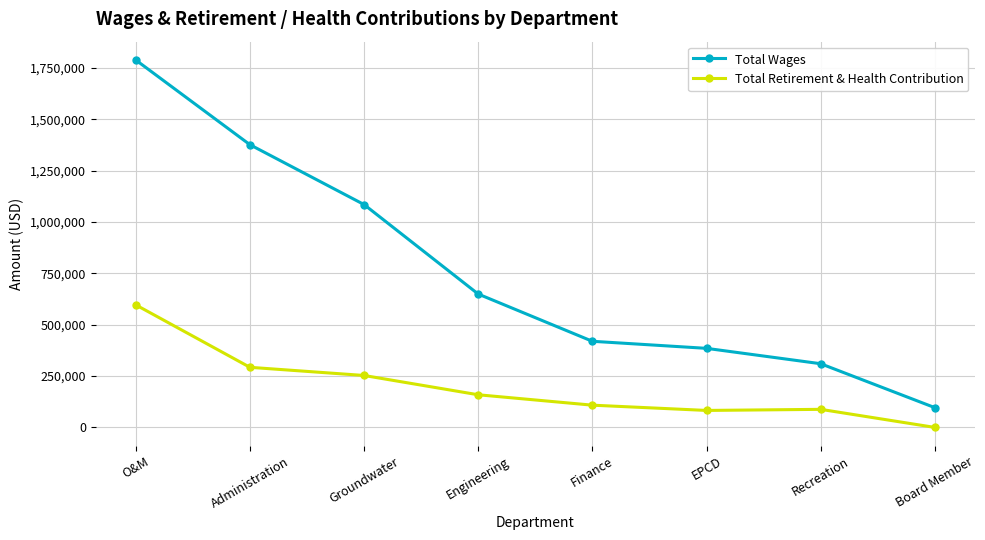

What is the difference between the second highest and second lowest values in the Total Retirement & Health Contribution series?

210027